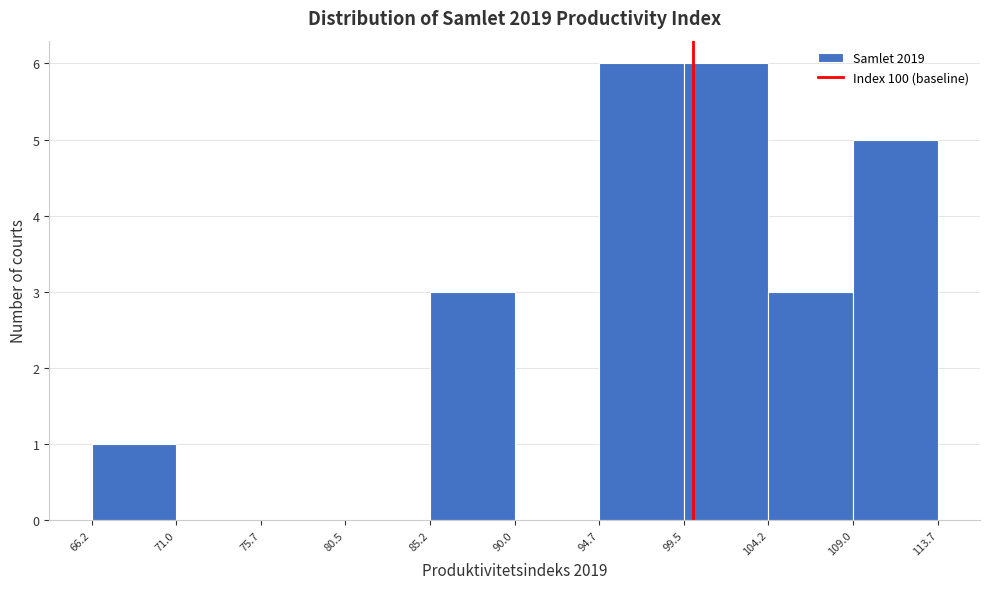

What is the height of the bar covering 99.5 to 104.2 on the x-axis? The values are not printed on the chart, so give them approximately, as read against the axis.

6